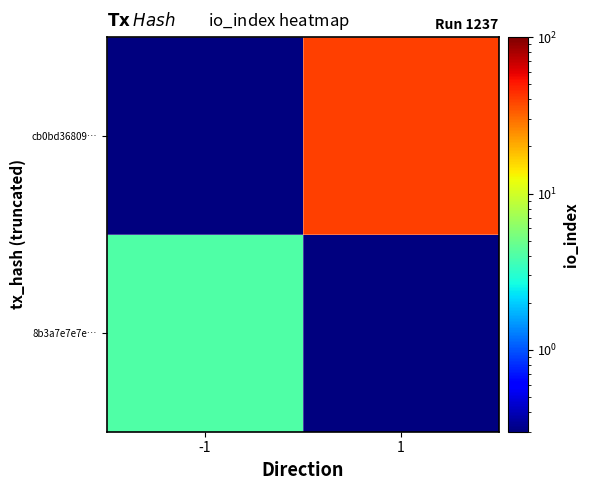

Rank the series at -1 from lowest to highest value.

cb0bd36809…, 8b3a7e7e7e…